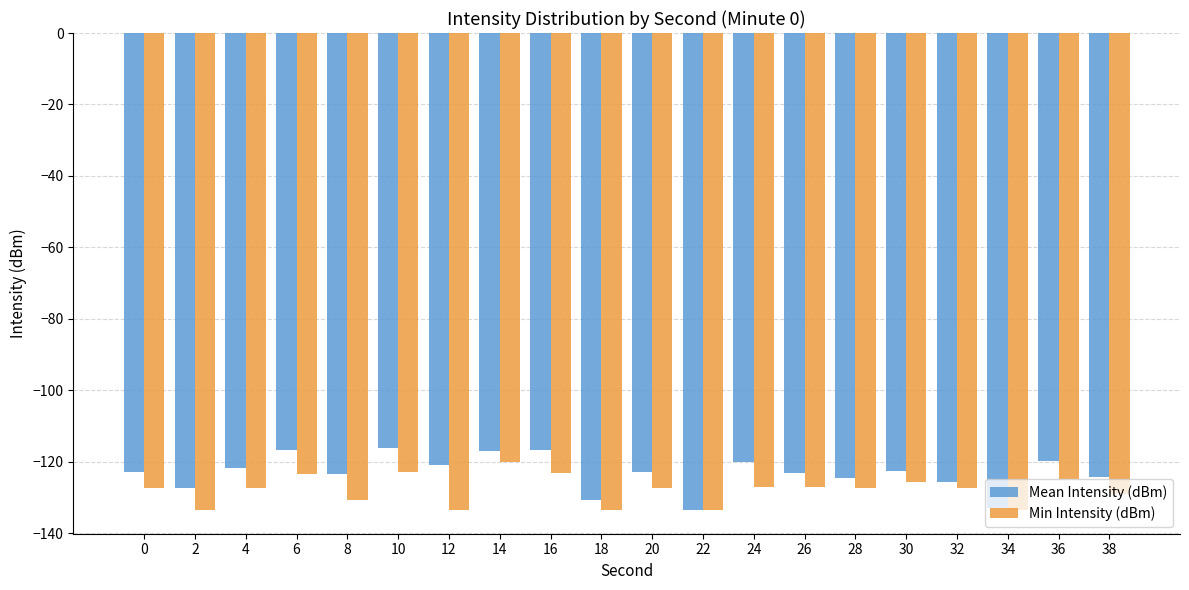

Is the value of Mean Intensity (dBm) at 18 greater than the value of Min Intensity (dBm) at 20?

No